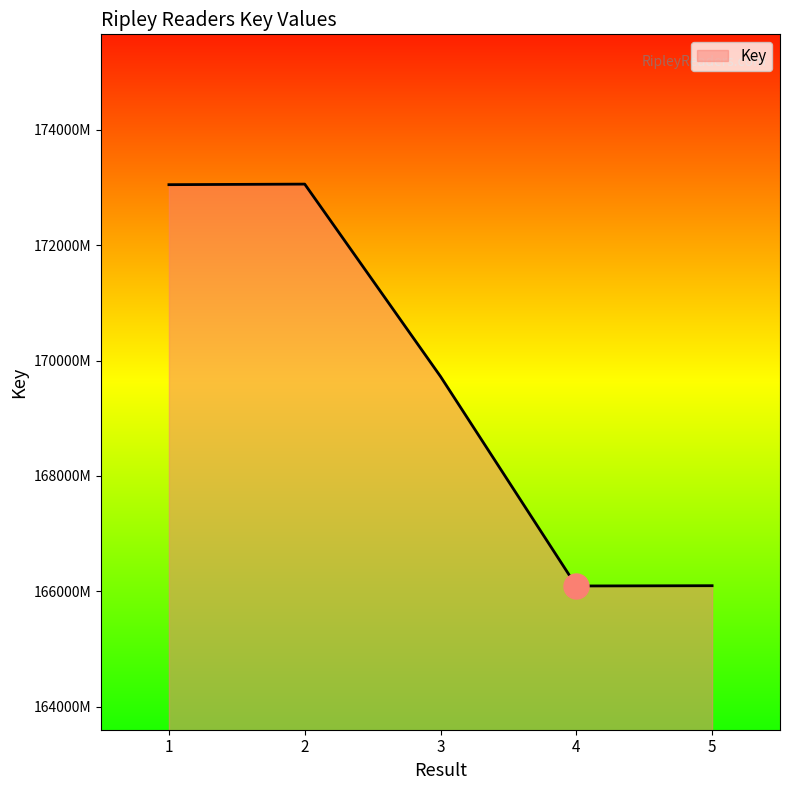

What is the average value?

169603920